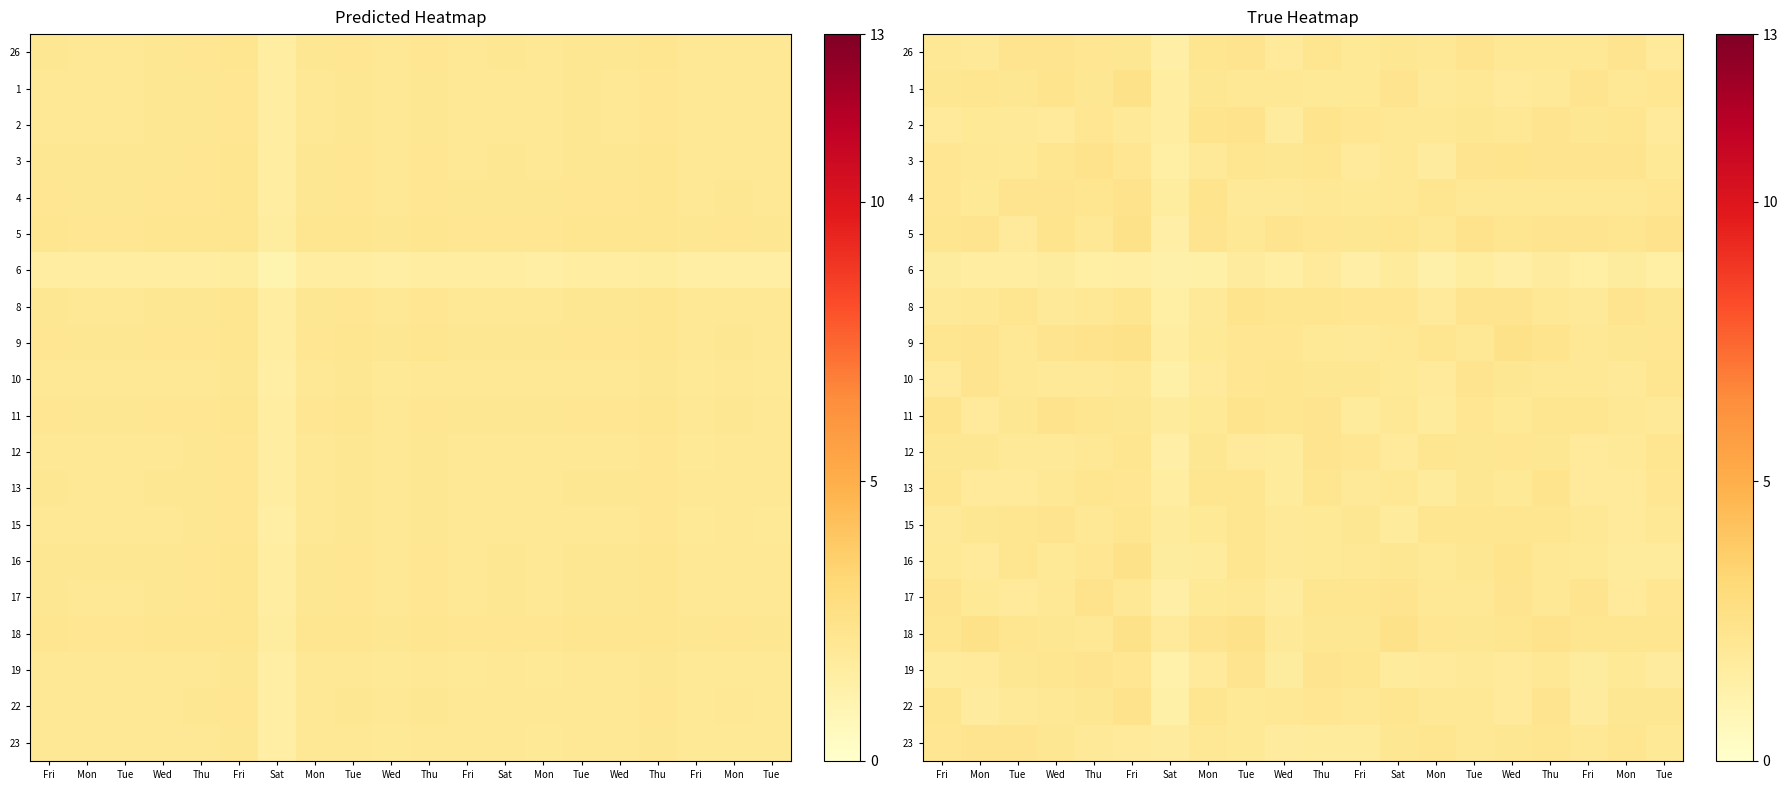

Which series changed the most between Thu and Thu?

row_8